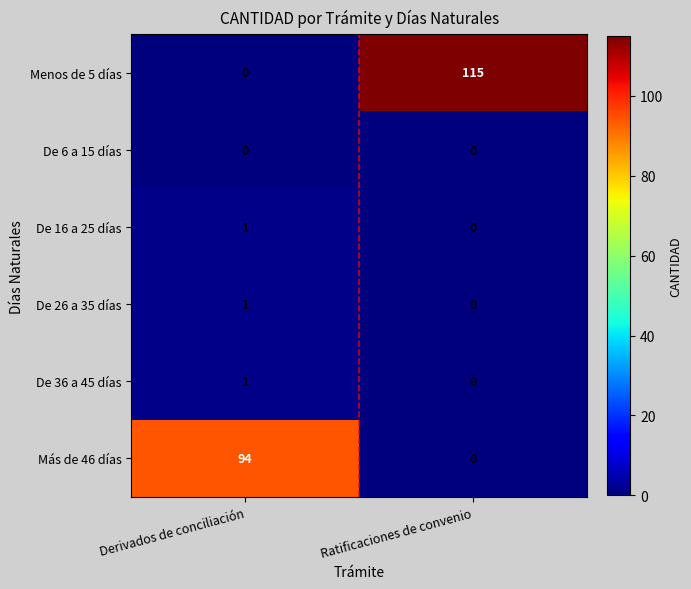

Which series has the largest total across all categories?

Menos de 5 días